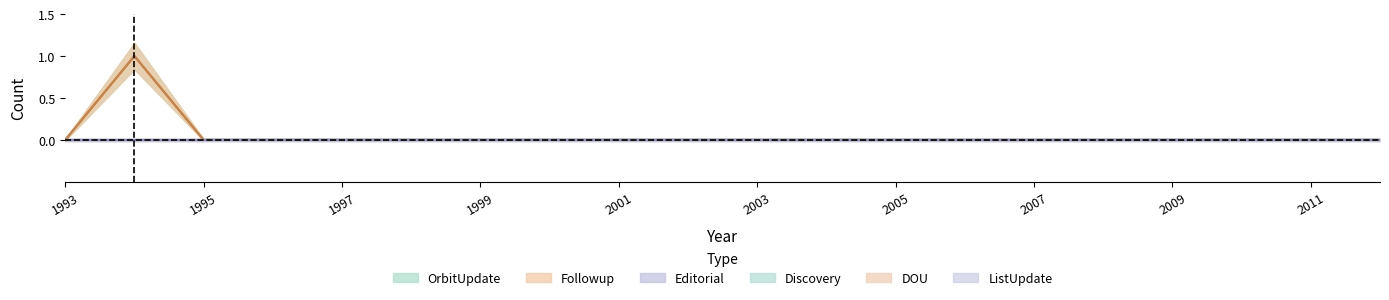

How many interior local peaks does the Followup series have?

1